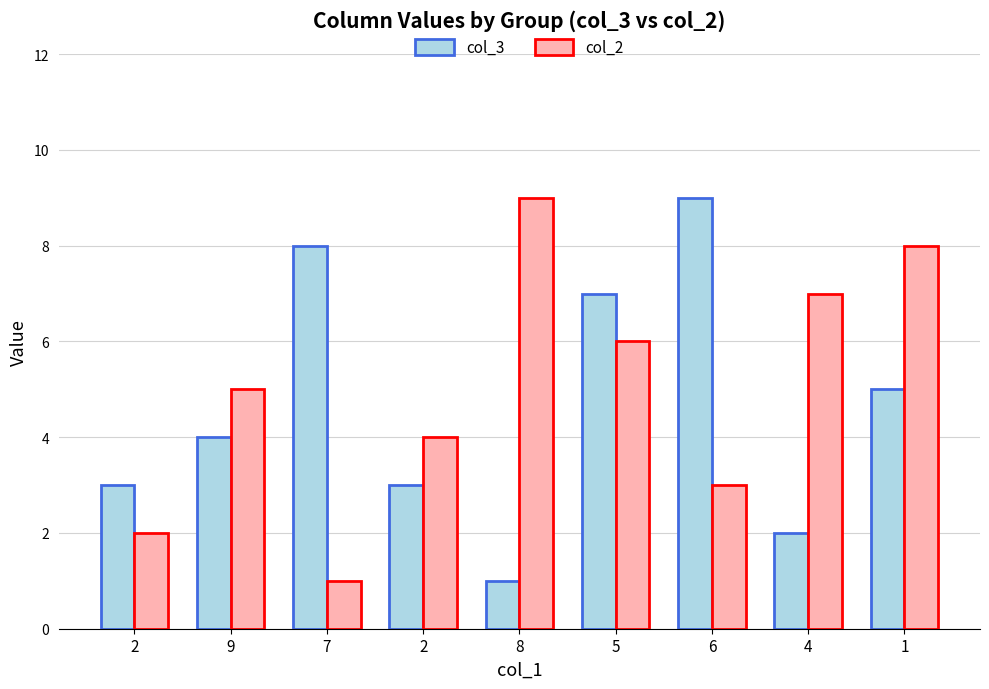

What is the total value across all series at 8?

10